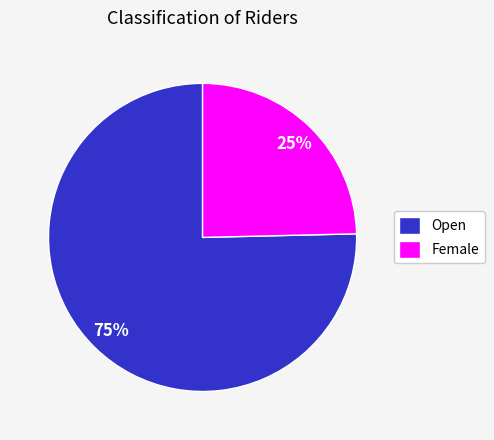

Is there a majority slice in this chart?

Yes